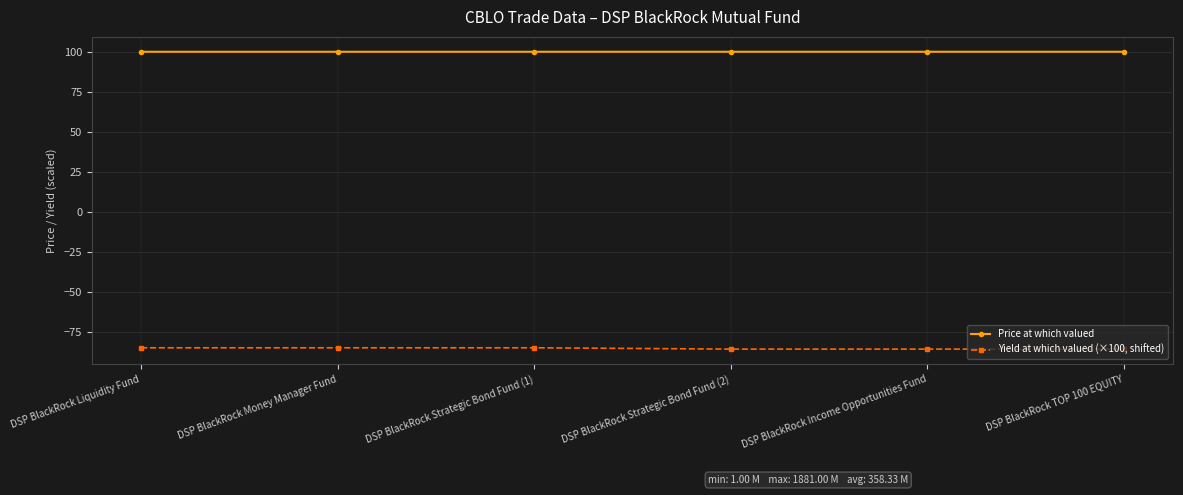

True or false: Price at which valued has a value of 171.3 at DSP BlackRock Liquidity Fund.

False